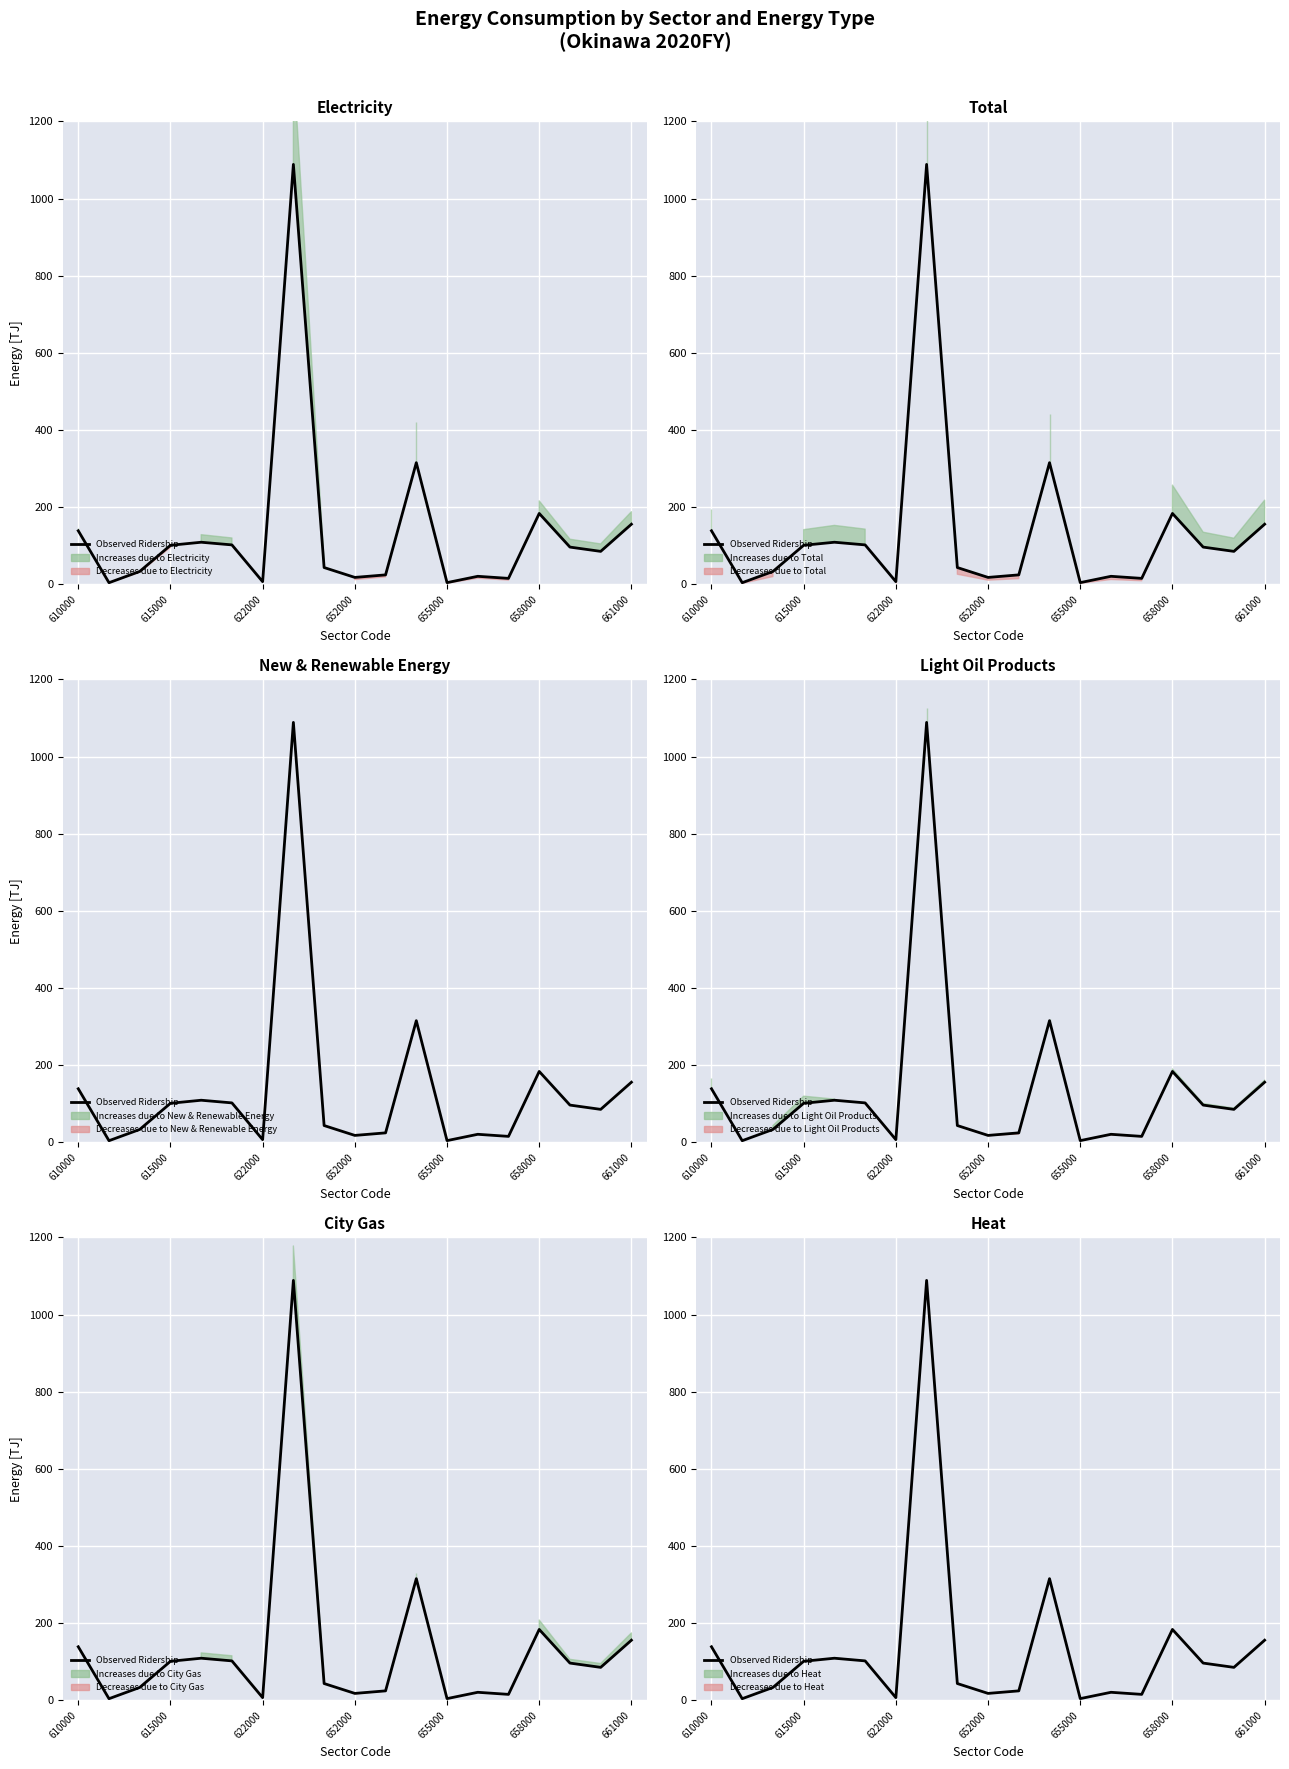

How many interior local valleys (lower than both neighbors) does the data have?

6